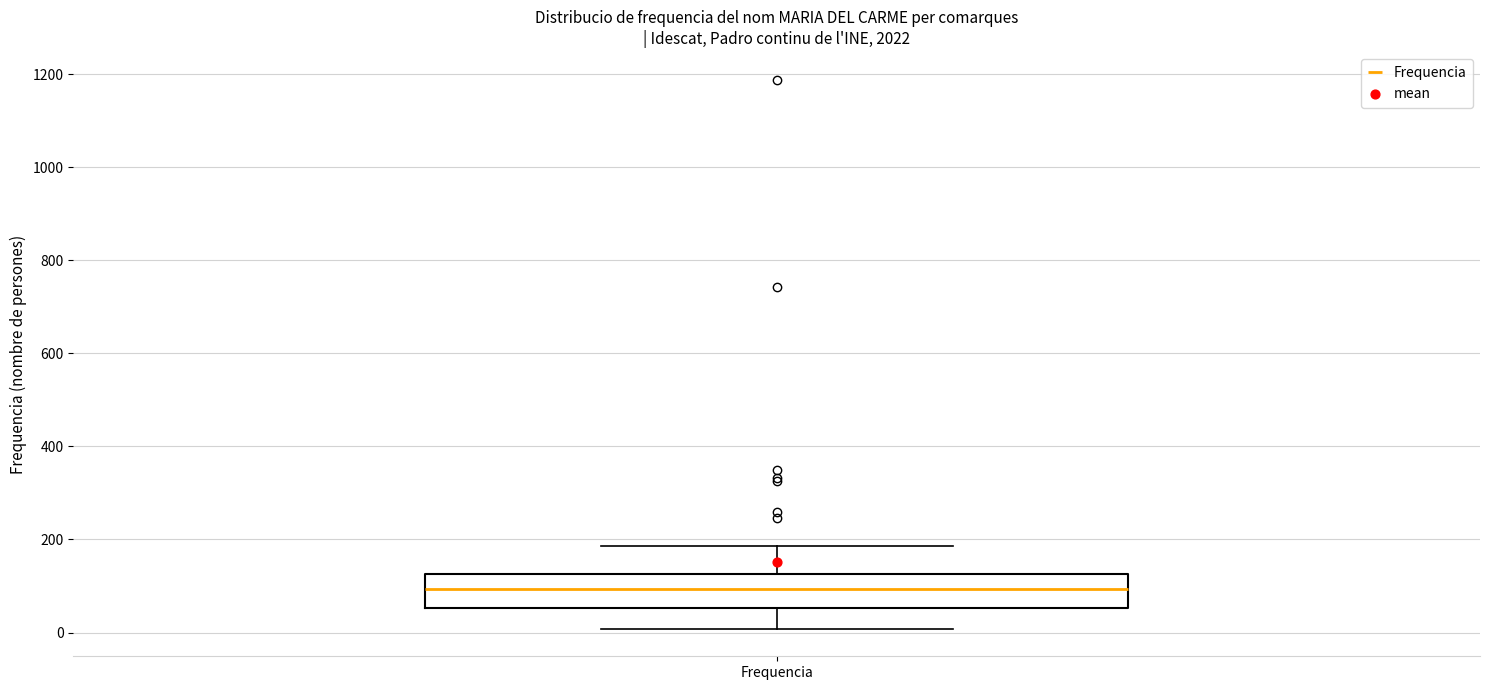

Where is the upper edge of the box for Frequencia on the y-axis? The values are not printed on the chart, so give them approximately, as read against the axis.

120